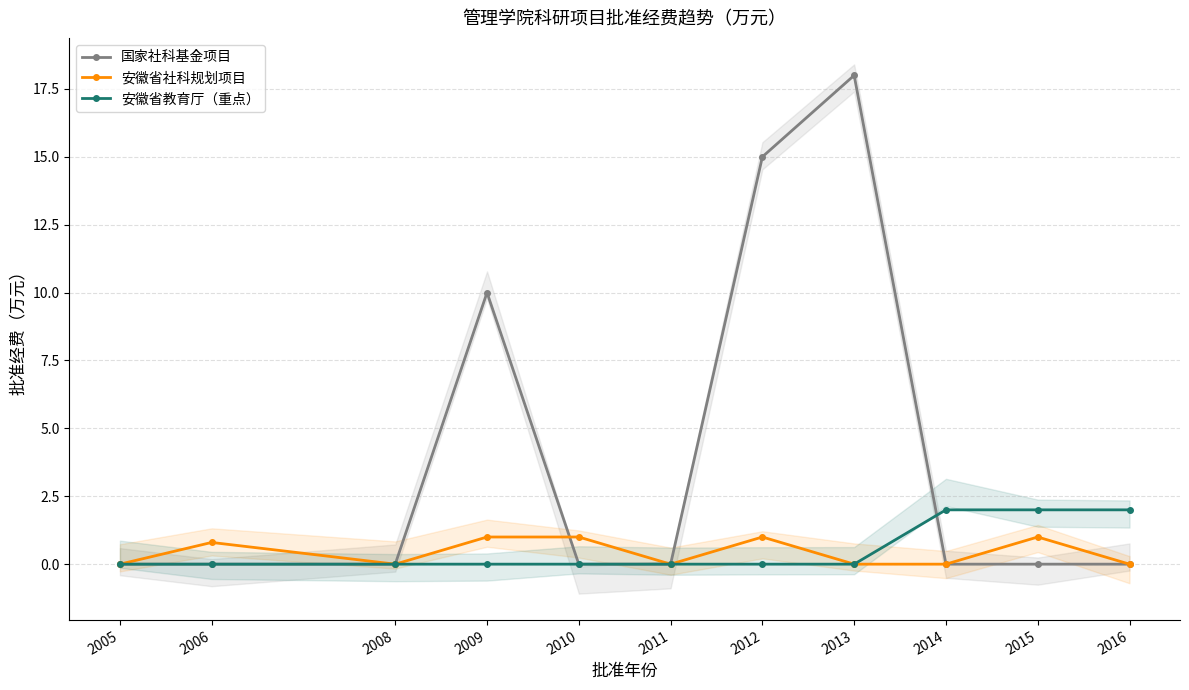

How many lines are shown in the chart?

3